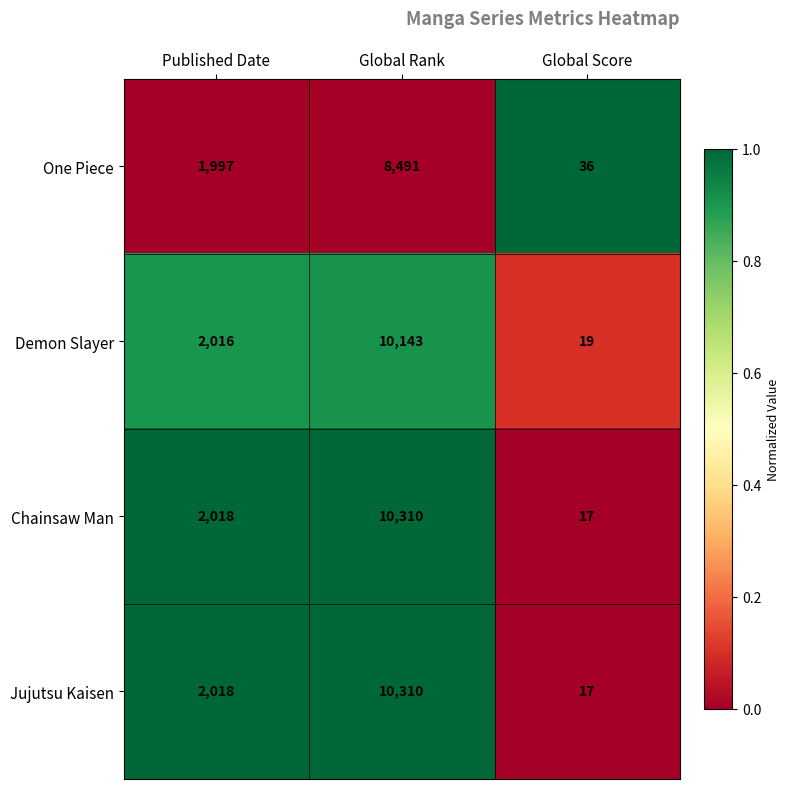

Reading left to right, what are all the values shown in this chart?

One Piece: 1997	8491	36
Demon Slayer: 2016	10143	19
Chainsaw Man: 2018	10310	17
Jujutsu Kaisen: 2018	10310	17